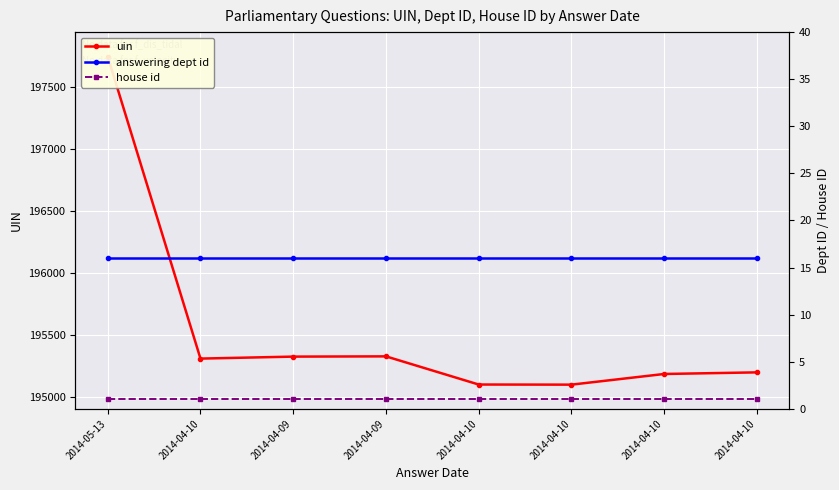

The uin series shows 195313 at 2014-04-10. True or false?

True